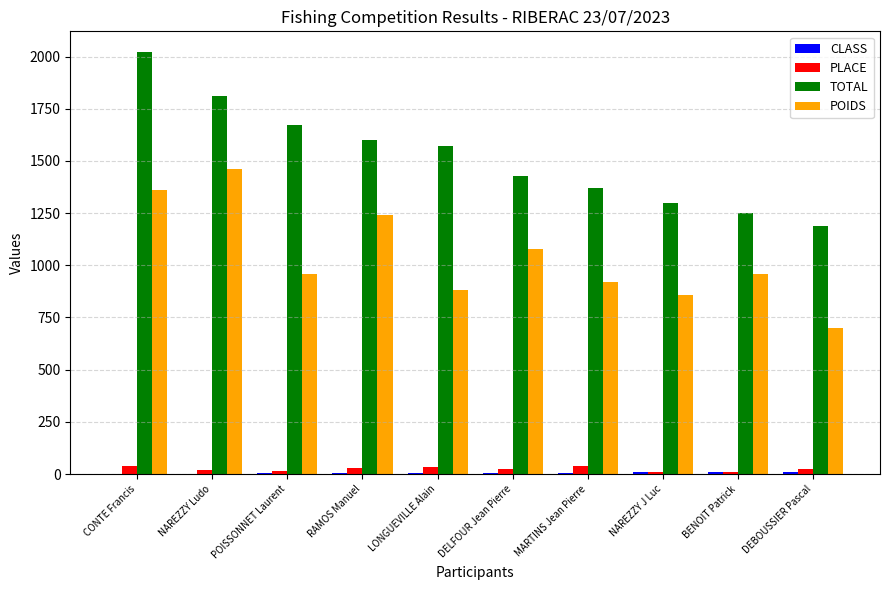

At which category is the sum across all series the highest?

CONTE Francis